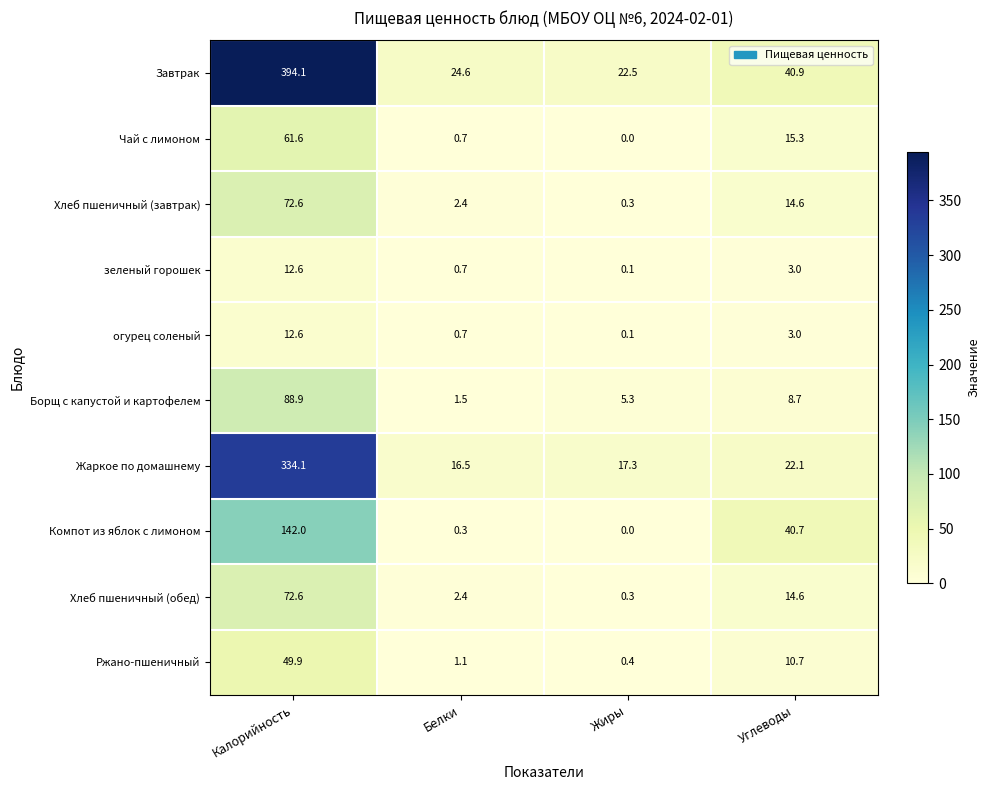

Count the number of categories in the chart.

4